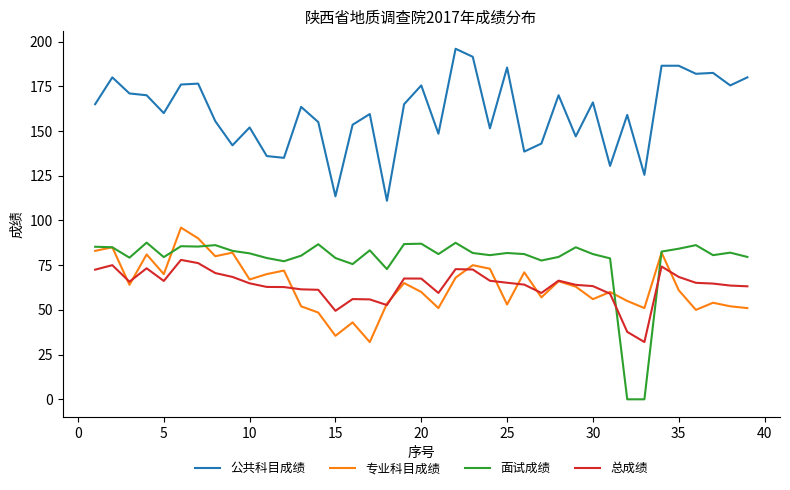

Which series has the largest range (max minus min)?

面试成绩